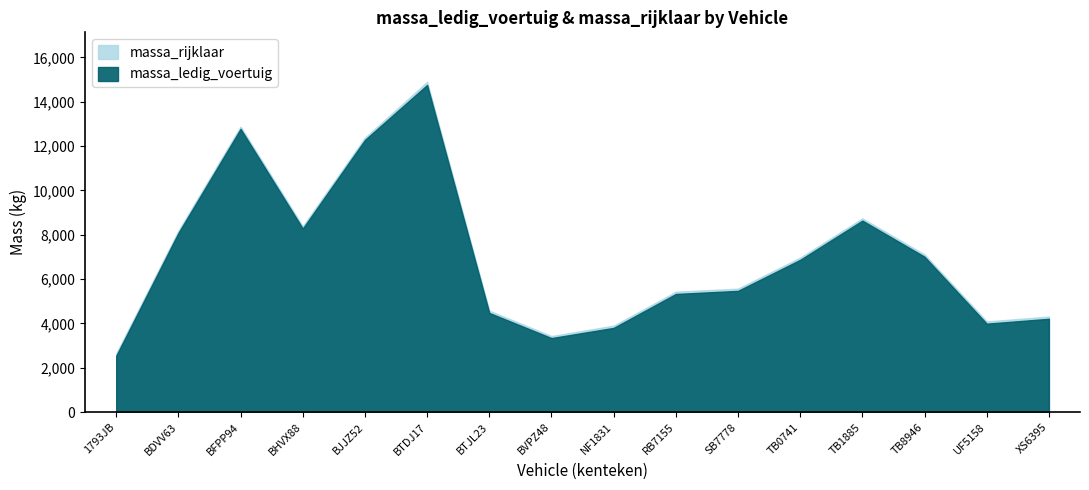

What is the label of the 11th point from the right?

BTDJ17